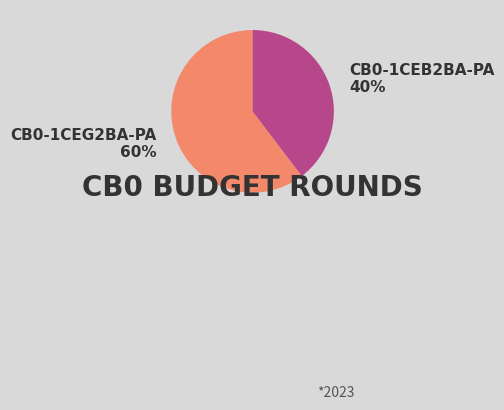

To the nearest percent, what is the combined percentage of CB0-1CEG2BA-PA and CB0-1CEB2BA-PA?

100%